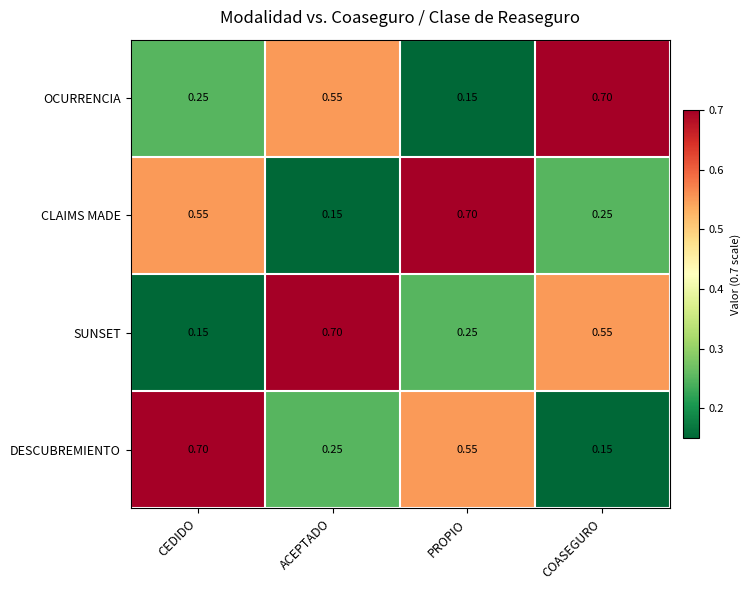

Is the value of DESCUBREMIENTO at COASEGURO greater than the value of CLAIMS MADE at PROPIO?

No